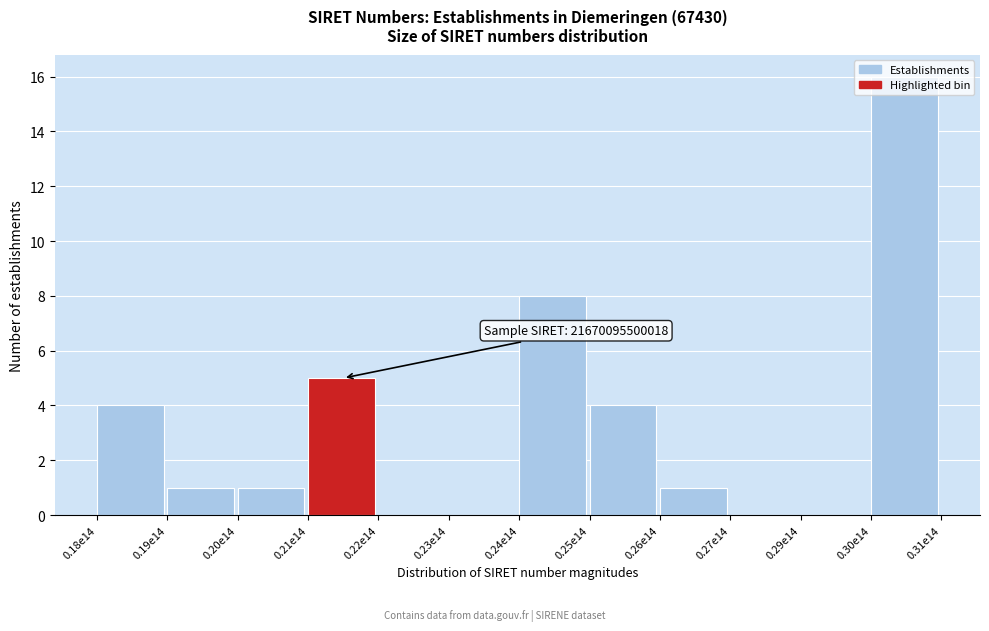

What is the sum of all values?

40